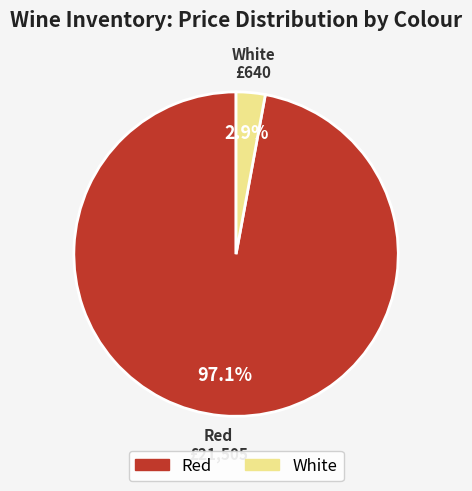

Which has a higher value, White or Red?

Red